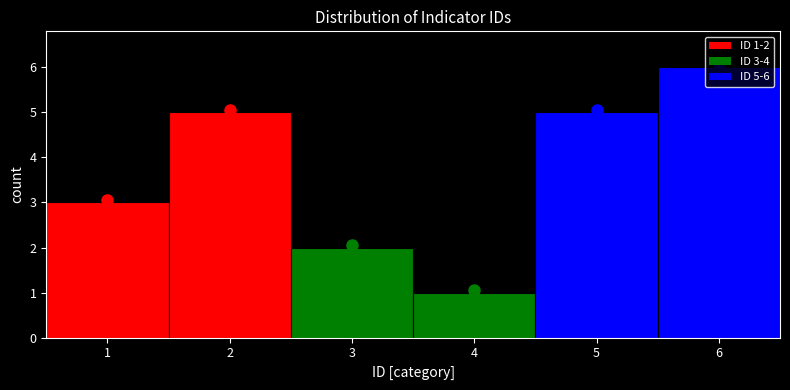

Over which range of the x-axis is the bar tallest?

5.5 to 6.5